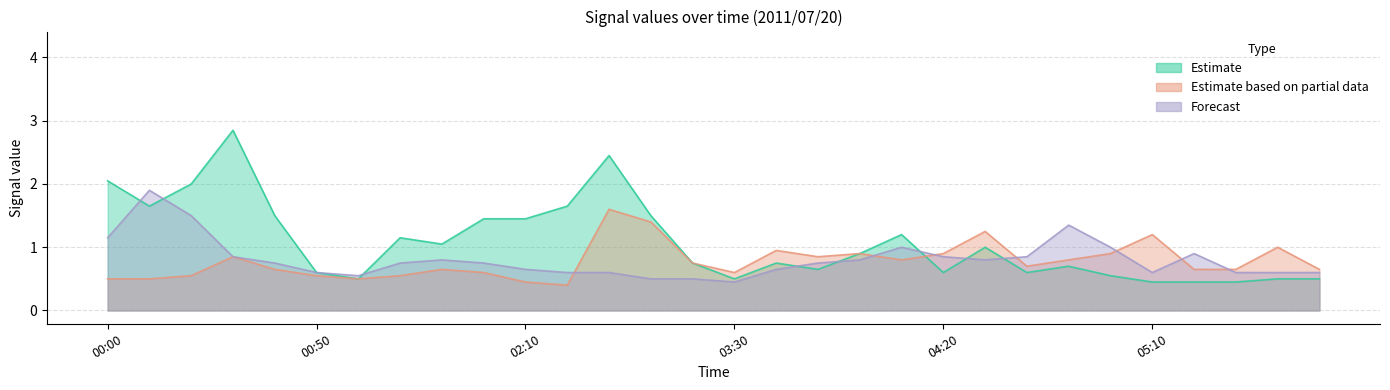

How many lines are shown in the chart?

6